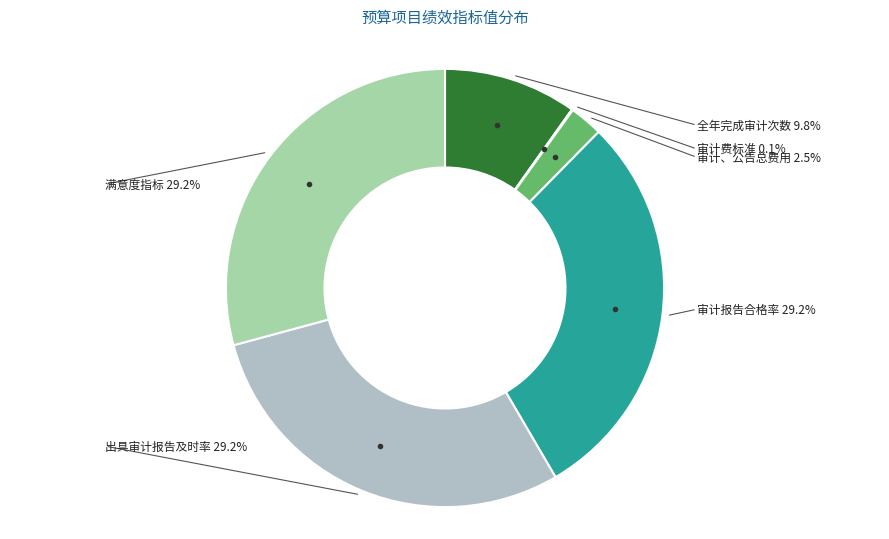

Which has a higher value, 满意度指标 or 审计报告合格率?

满意度指标